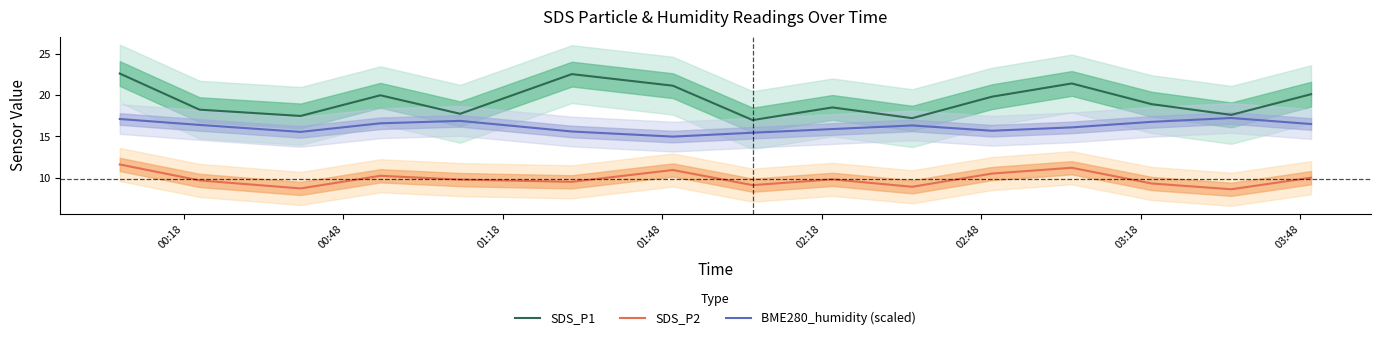

What is the average value of the BME280_humidity (scaled) series?

16.2